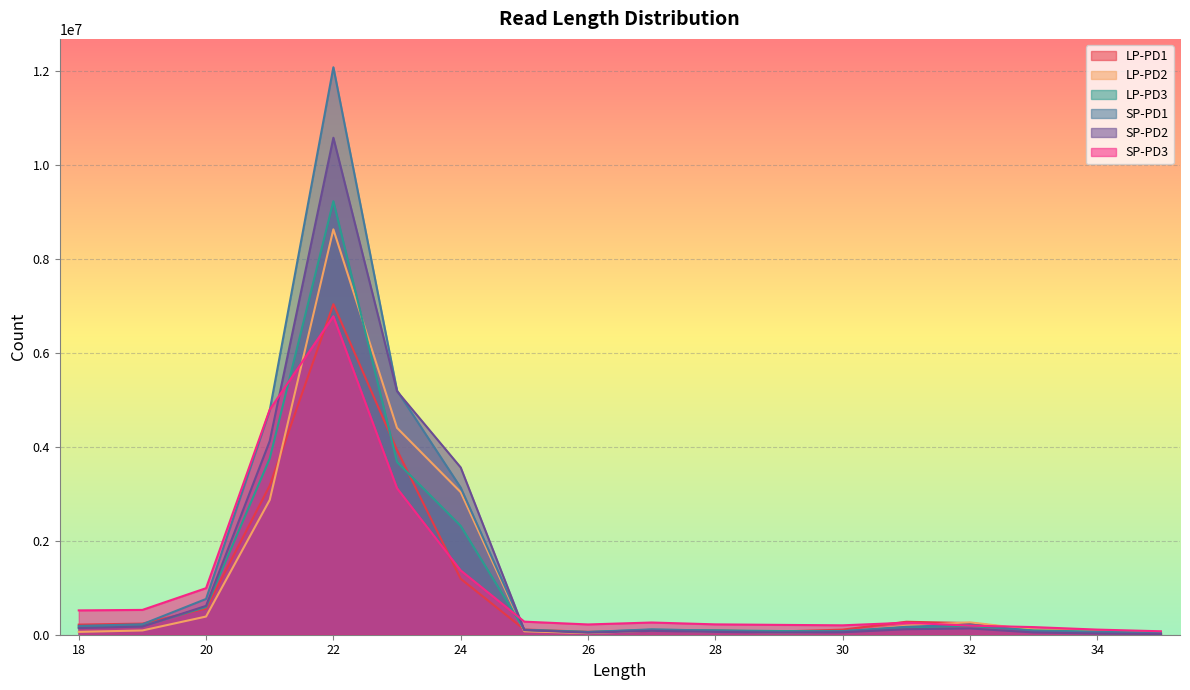

True or false: SP-PD2 and LP-PD3 cross at least once.

True